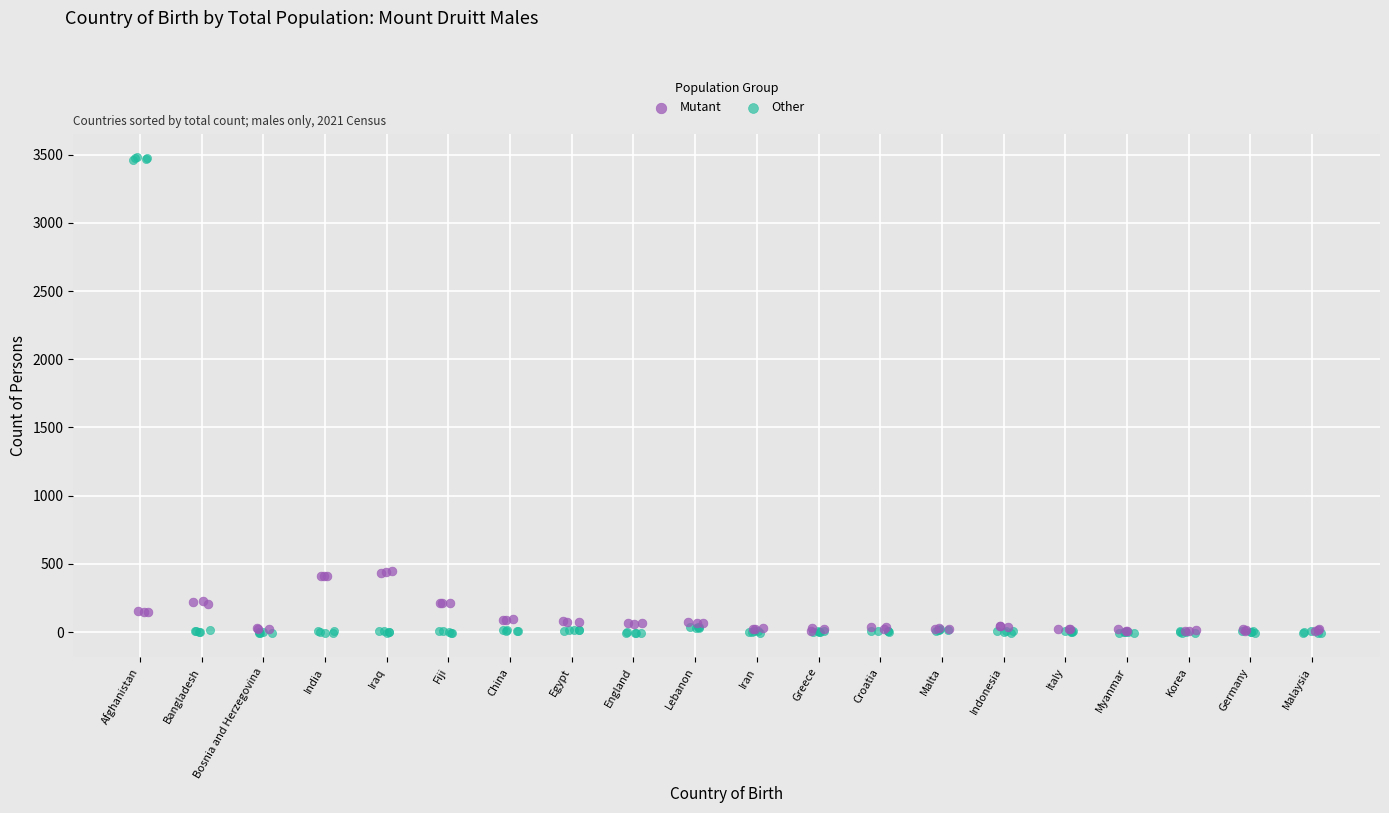

Which series has the widest spread of Y values?

Other